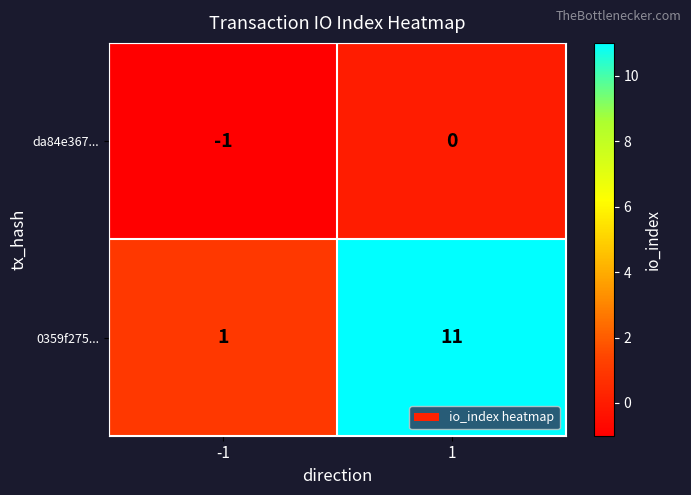

Rank the categories by da84e367... value from lowest to highest.

-1, 1